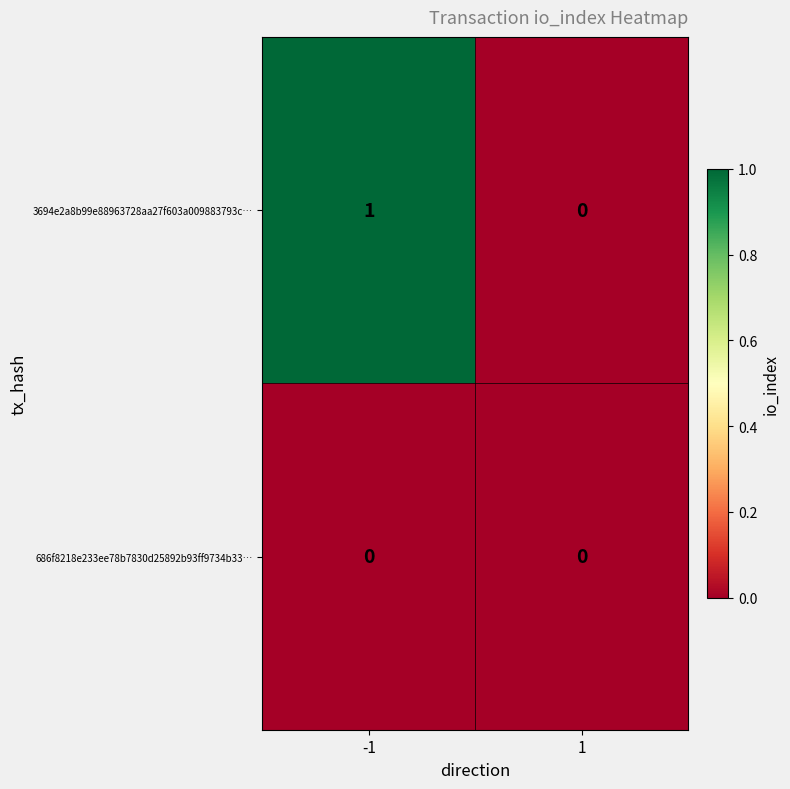

List the series in order of their peak value, lowest first.

686f8218e233ee78b7830d25892b93ff9734b33…, 3694e2a8b99e88963728aa27f603a009883793c…